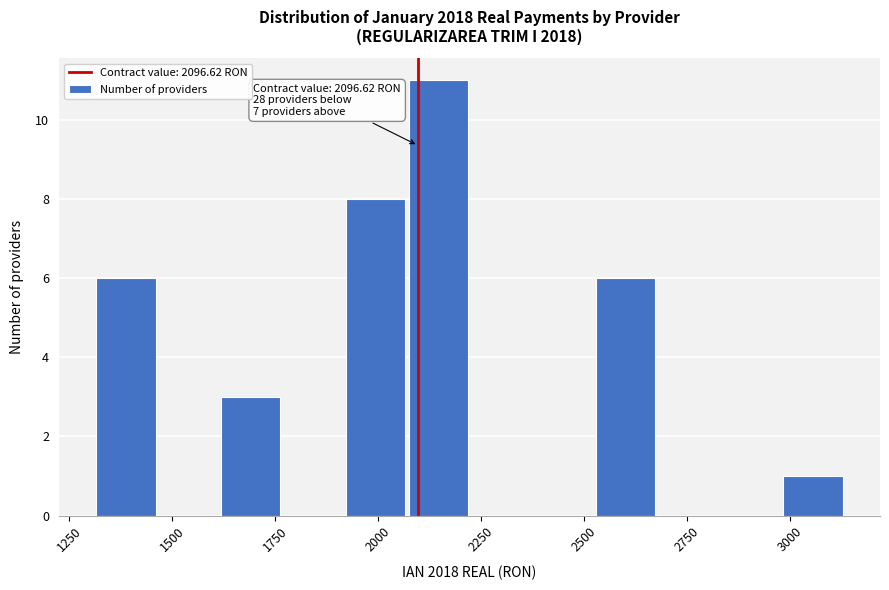

Around what value on the x-axis is the tallest bar? Give the approximate position of its centre, as read against the axis.

2150